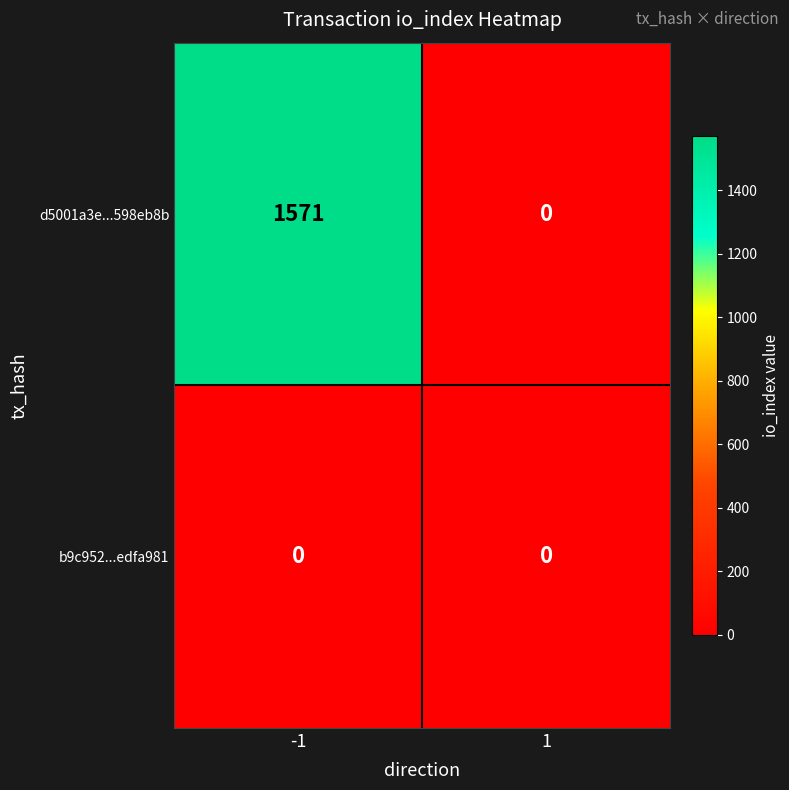

Which label corresponds to the largest value in the chart?

-1